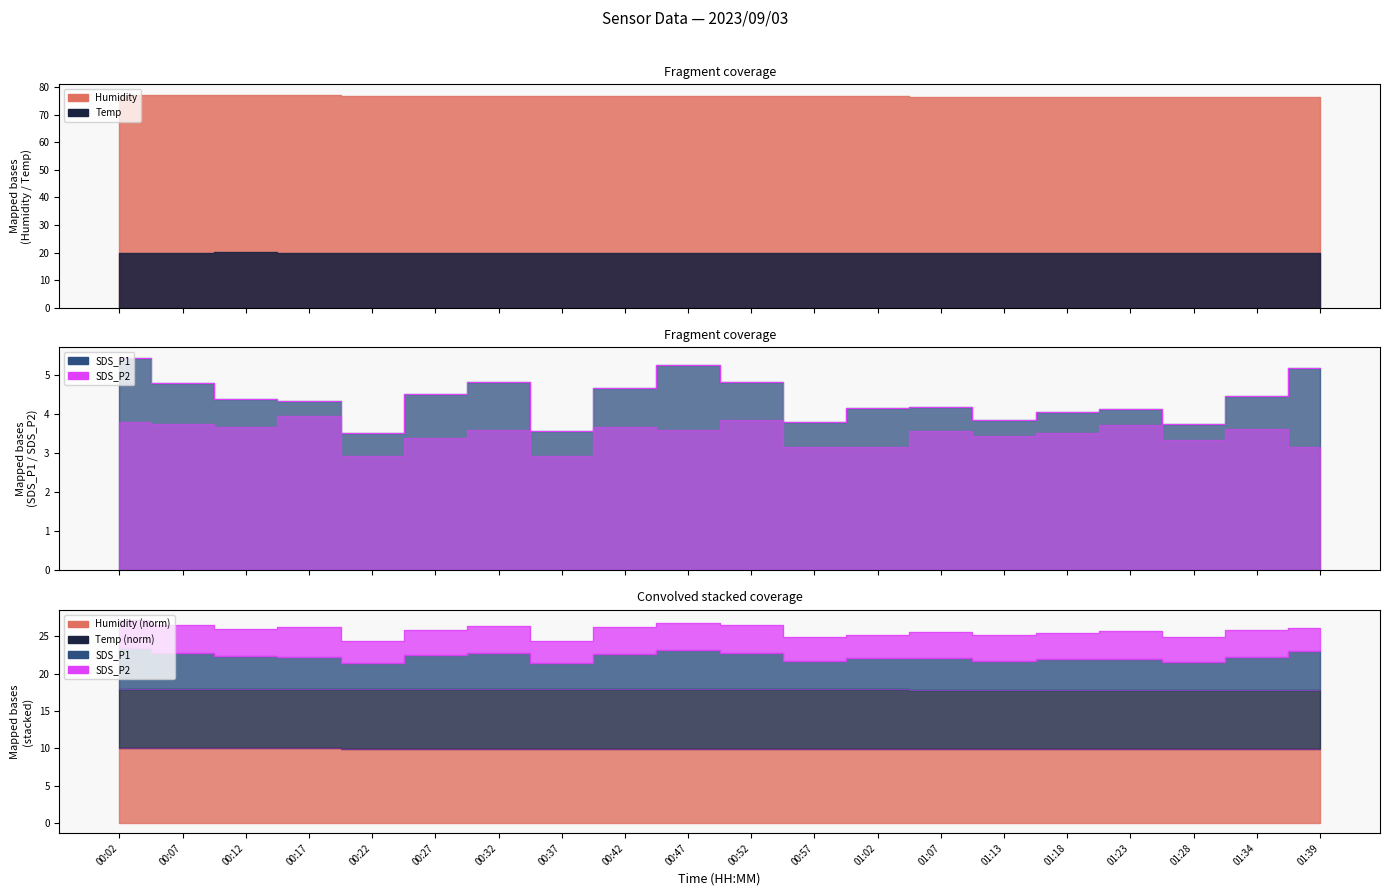

What is the sum of the Humidity values at 01:39 and 00:17?

19.9